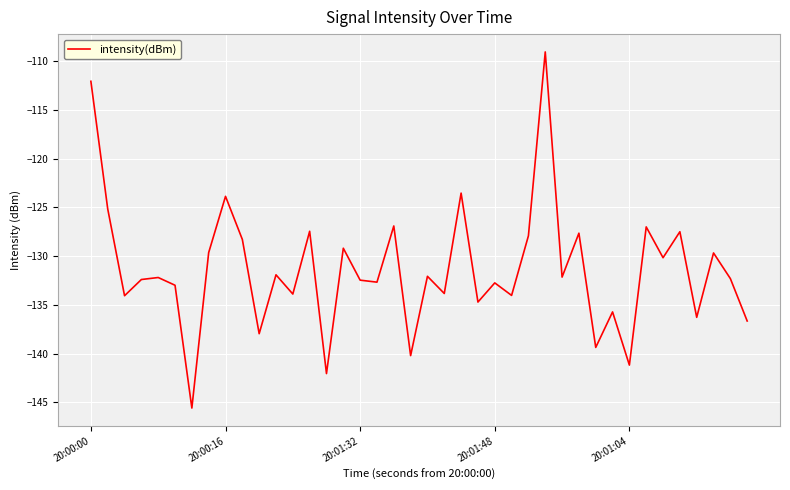

What is the difference between the maximum and minimum values?

36.5